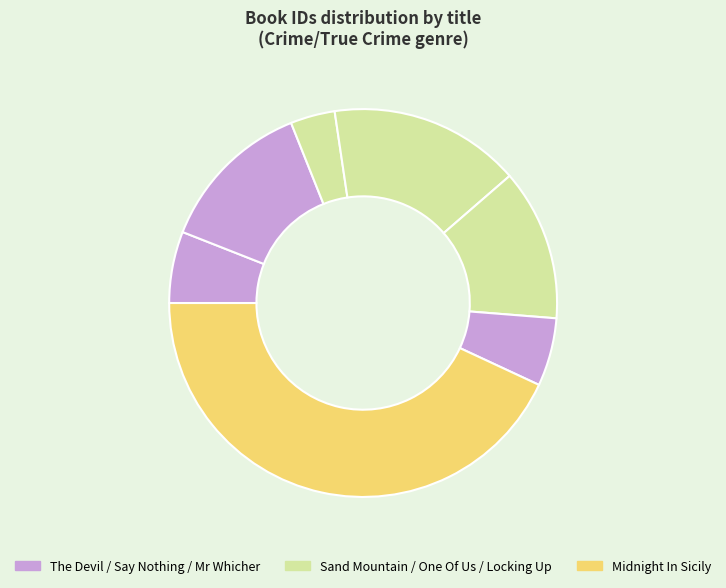

How many slices are in this pie chart?

7